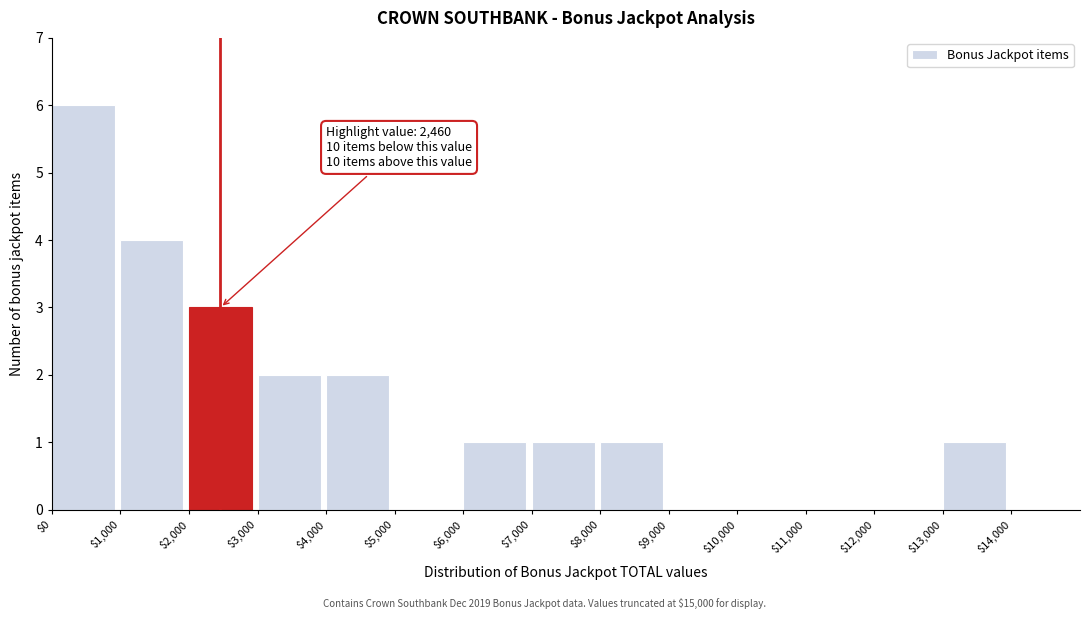

Which range on the x-axis has the tallest bar?

0 to 1000